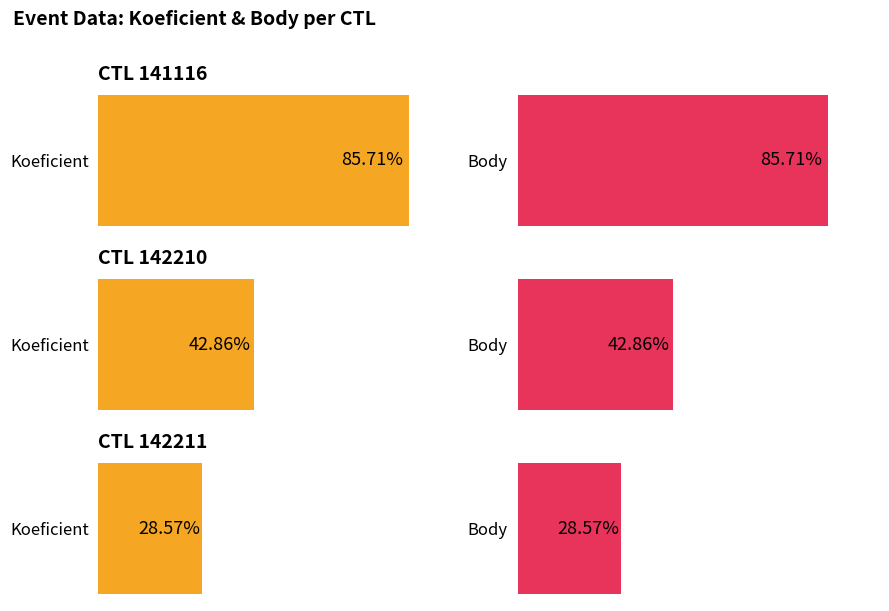

How many series are shown in this chart?

2